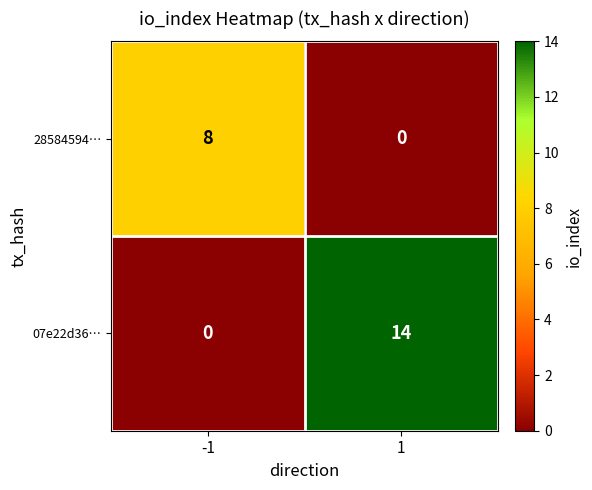

What is the total value across all series at 1?

14